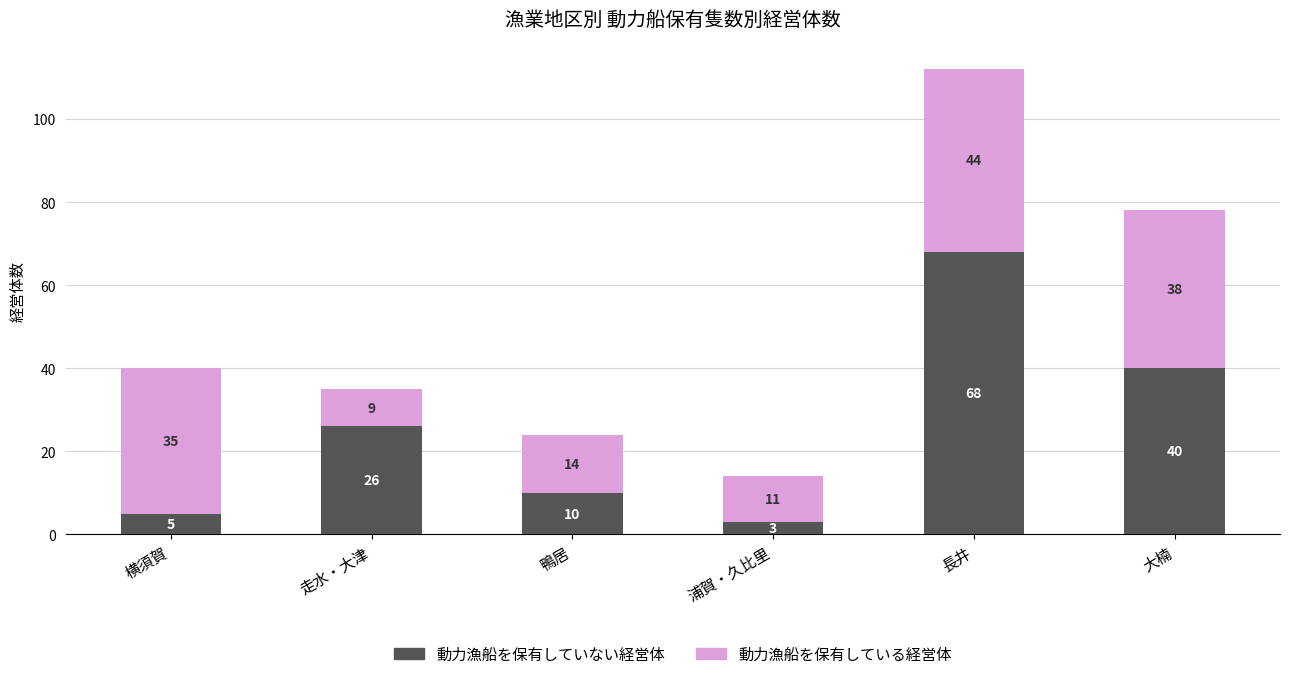

Reading left to right, transcribe the values for 動力漁船を保有していない経営体.

5	26	10	3	68	40